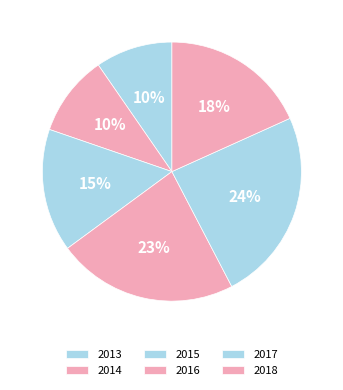

To the nearest percent, what portion does 2016 represent?

23%